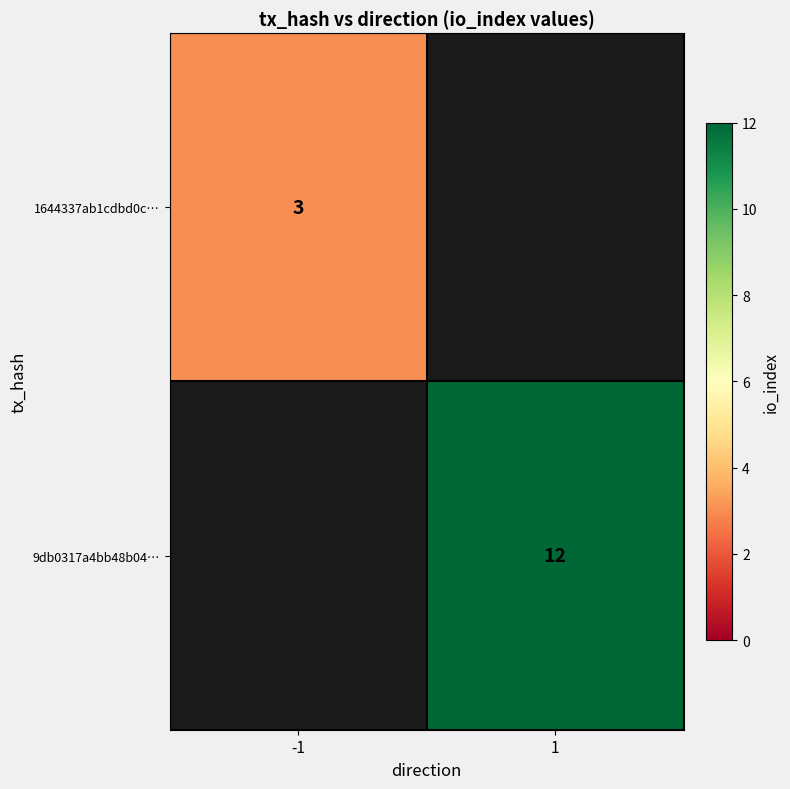

True or false: 1644337ab1cdbd0c… has a value of 4 at -1.

False